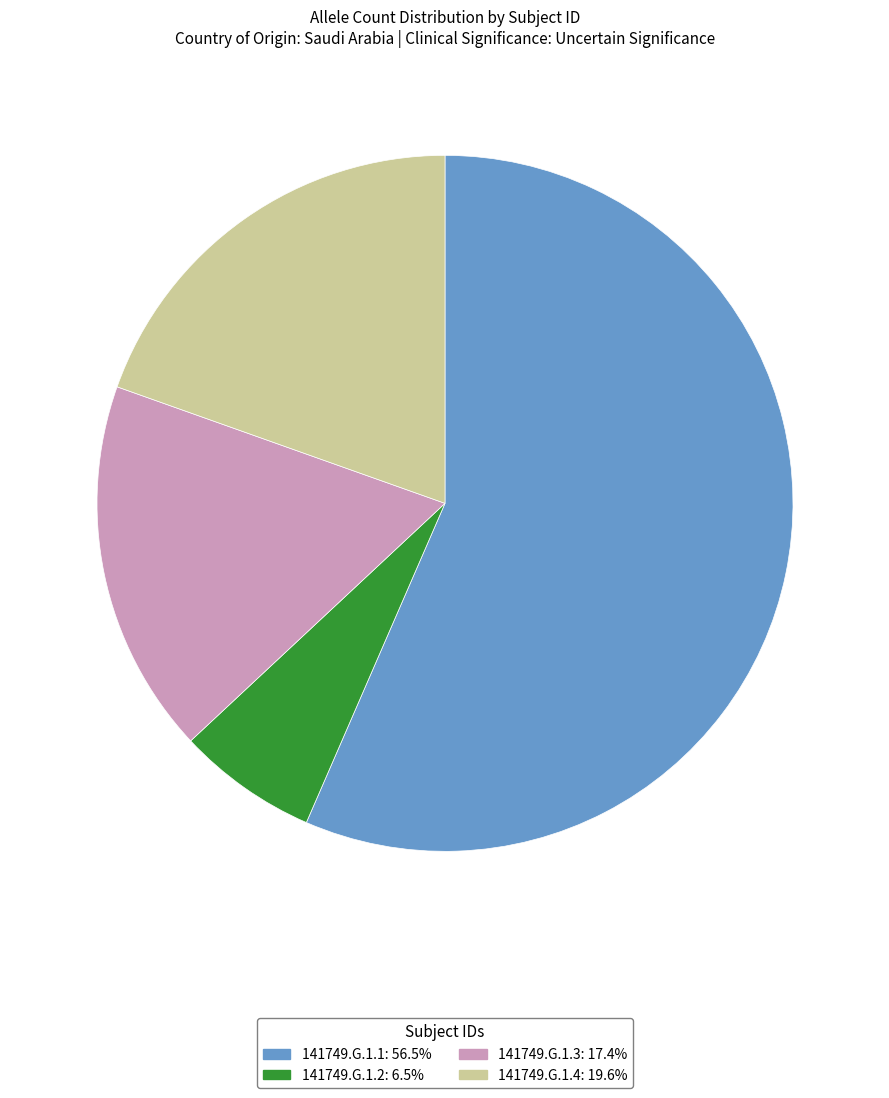

Between 141749.G.1.2 and 141749.G.1.1, which is larger?

141749.G.1.1